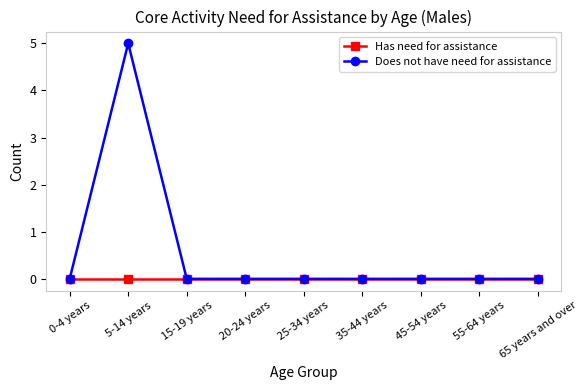

How many lines are shown in the chart?

2